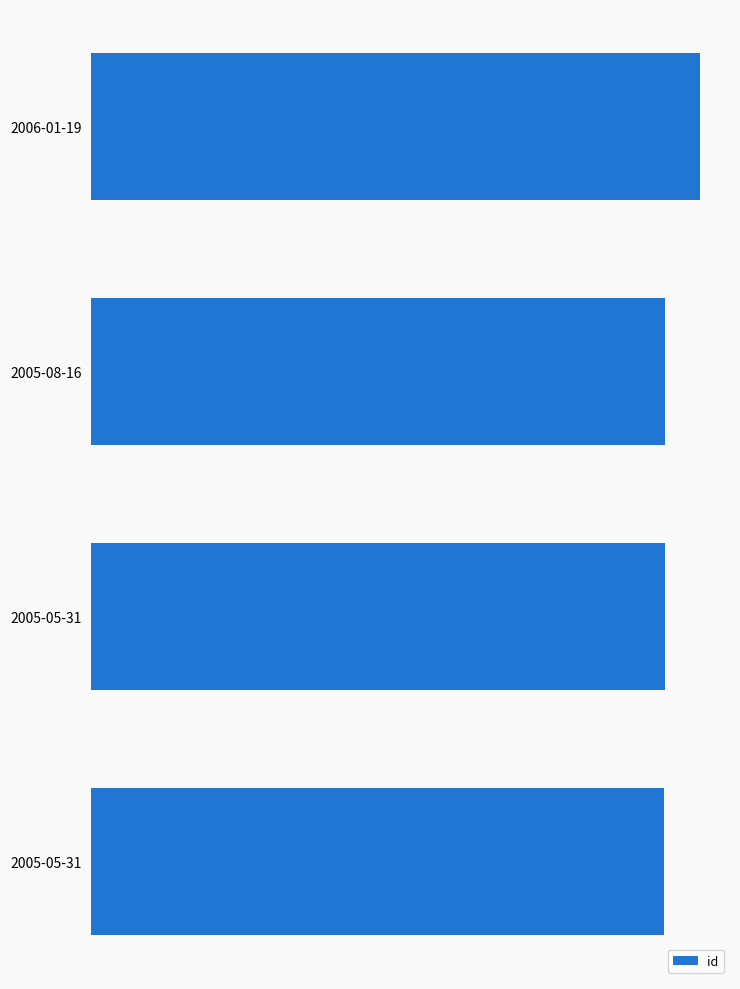

What is the smallest value displayed?

15260